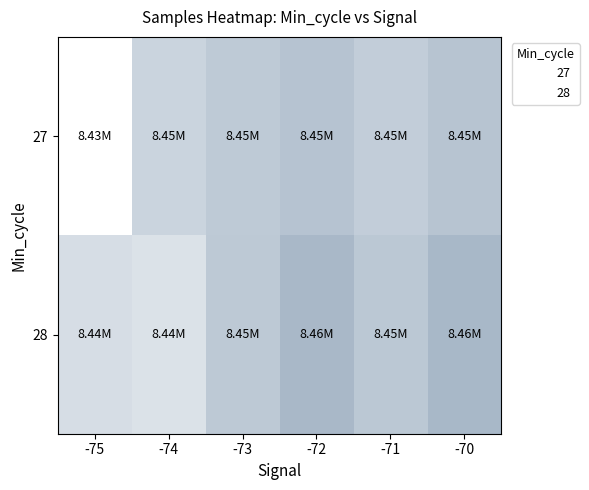

Which has a higher value, -75 or -73?

-73